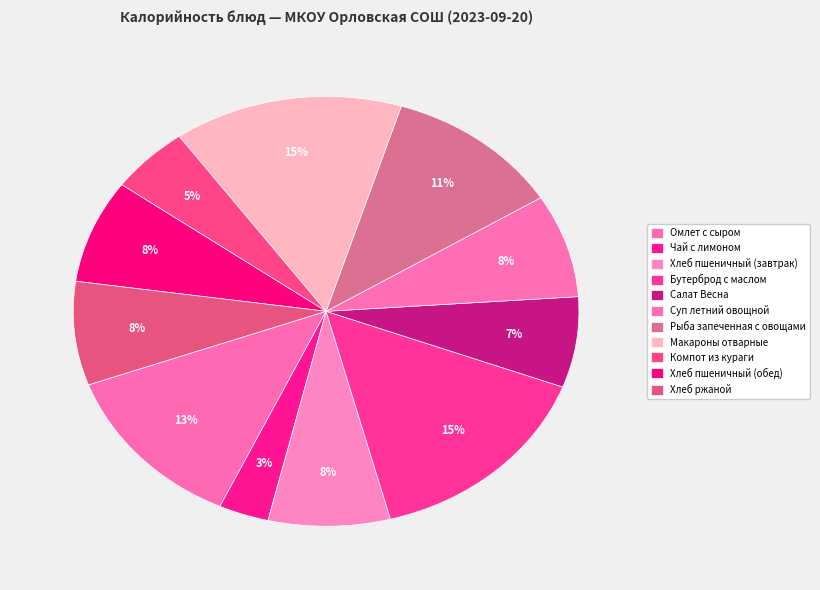

Count the number of slices in the pie.

11